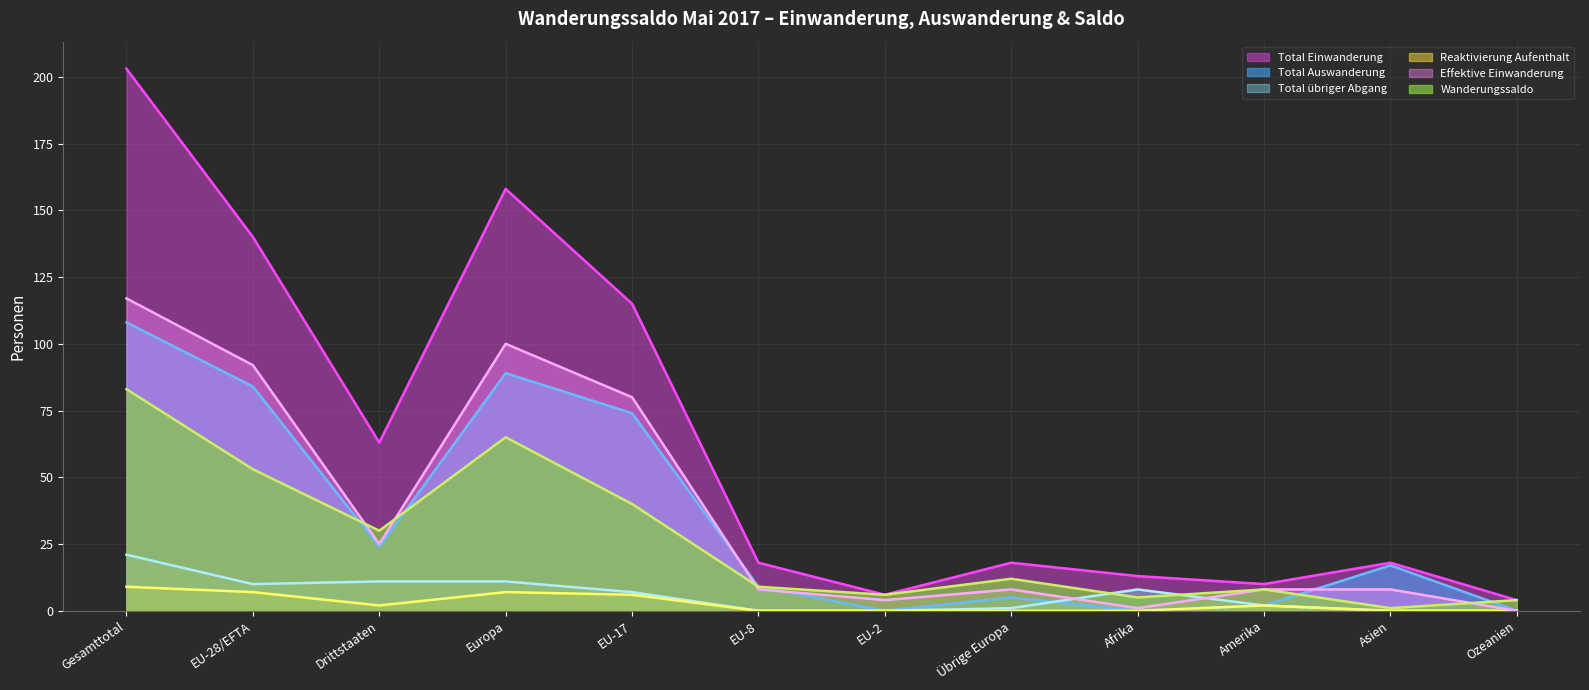

How many categories are shown in the chart?

12